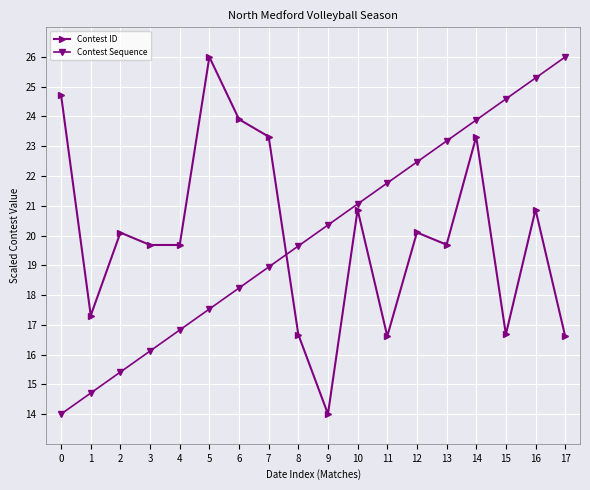

Rank the categories by Contest Sequence value from highest to lowest.

17, 16, 15, 14, 13, 12, 11, 10, 9, 8, 7, 6, 5, 4, 3, 2, 1, 0